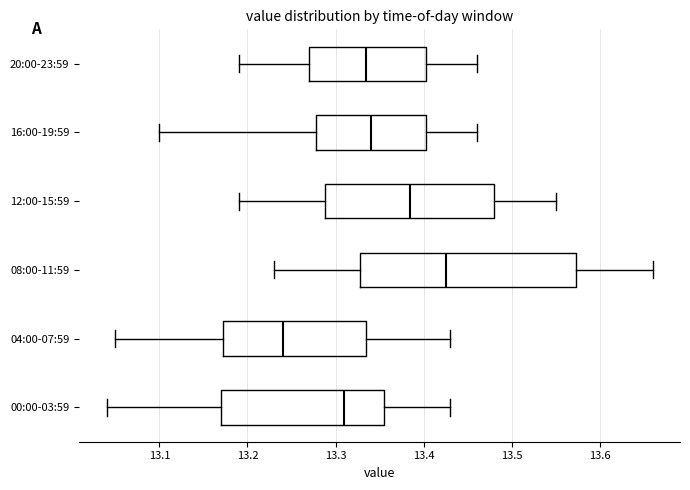

Which box has the furthest to the right median line?

08:00-11:59